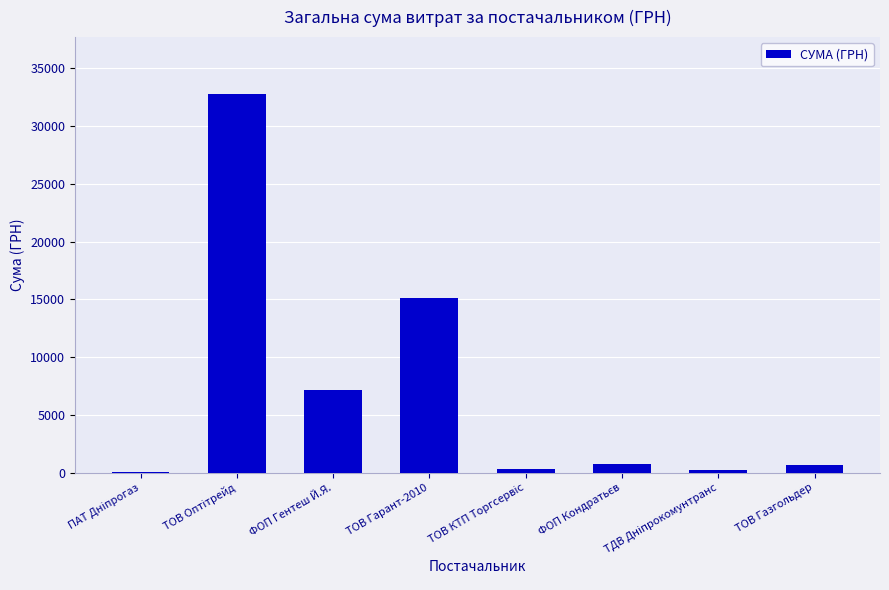

What is the sum of all values?

57005.0